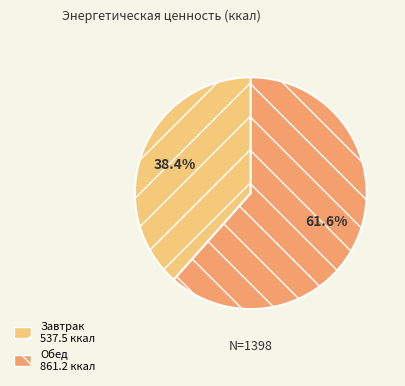

What is the majority slice?

Обед